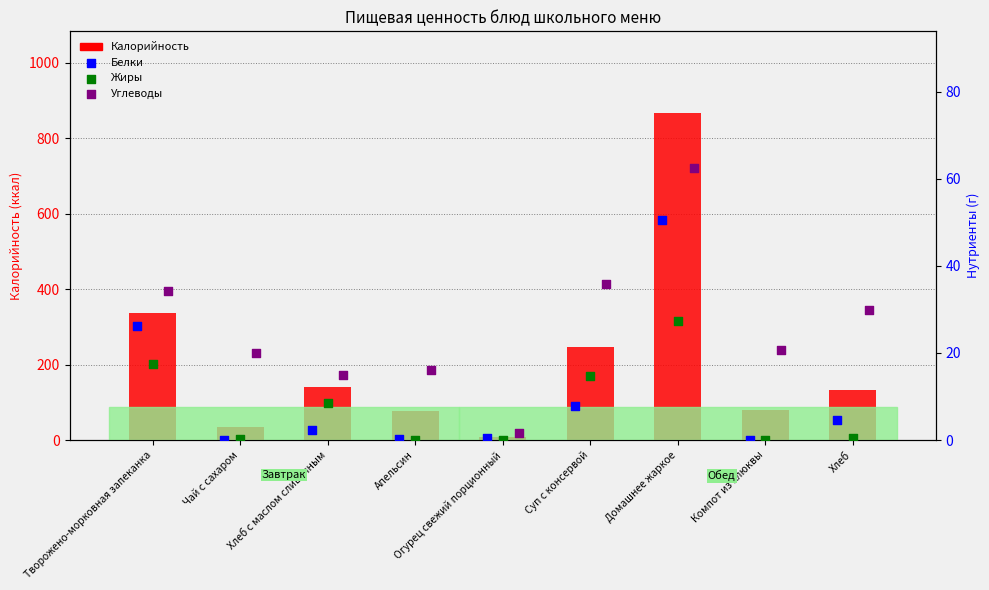

What are all the series names shown in the legend?

Калорийность, Белки, Жиры, Углеводы